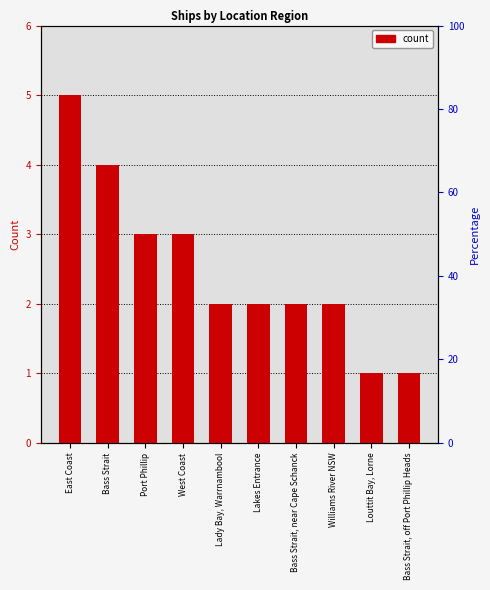

Is it true that the value at Bass Strait, off Port Phillip Heads is 1?

True